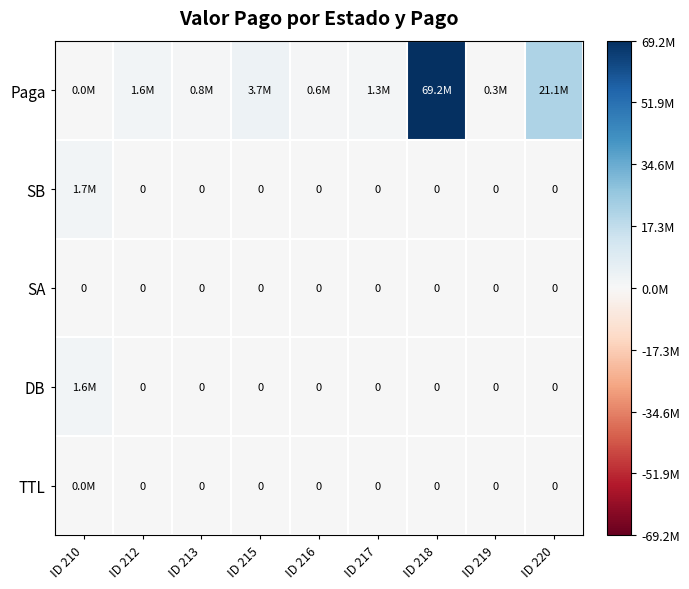

Which series has the widest spread of values?

Paga